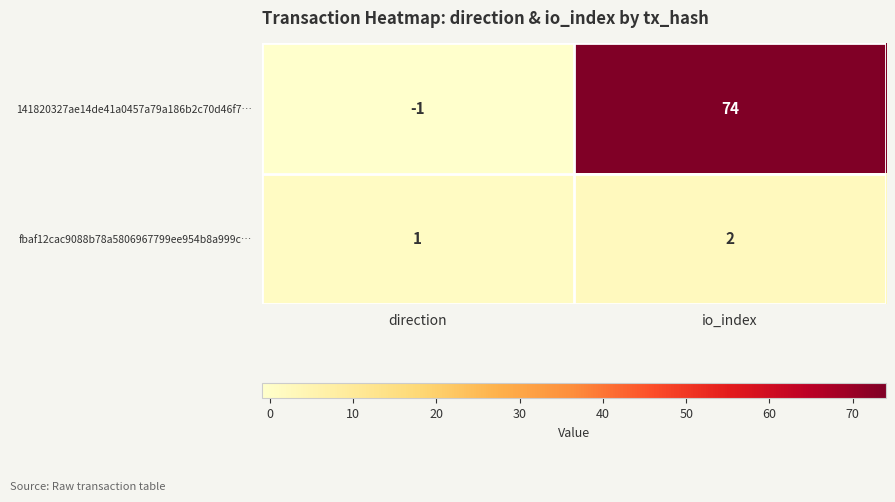

What is the sum of the fbaf12cac9088b78a5806967799ee954b8a999c… values at direction and io_index?

3